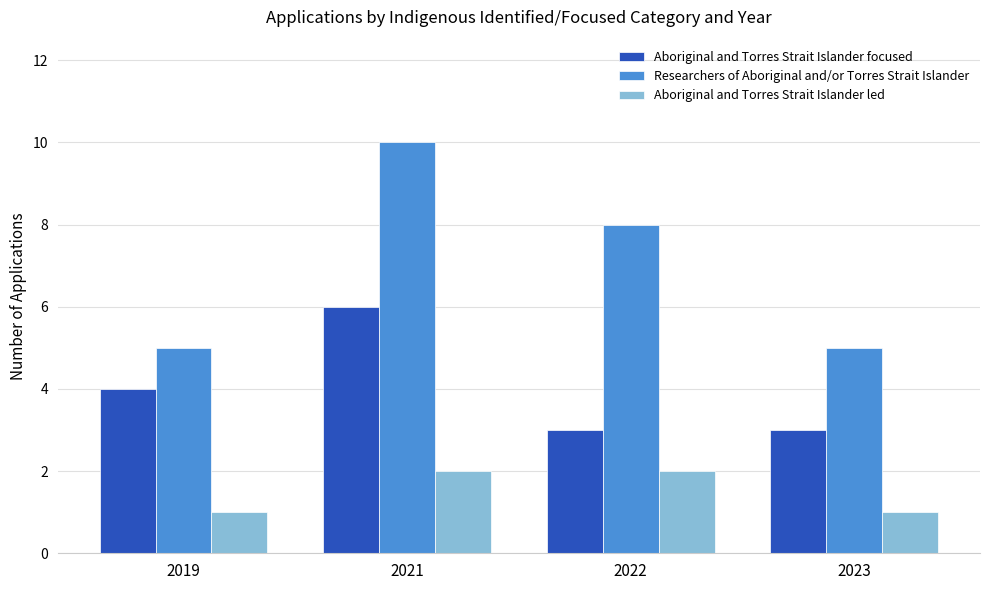

Reading right to left, extract all data points from this chart.

Aboriginal and Torres Strait Islander focused: 3	3	6	4
Researchers of Aboriginal and/or Torres Strait Islander: 5	8	10	5
Aboriginal and Torres Strait Islander led: 1	2	2	1